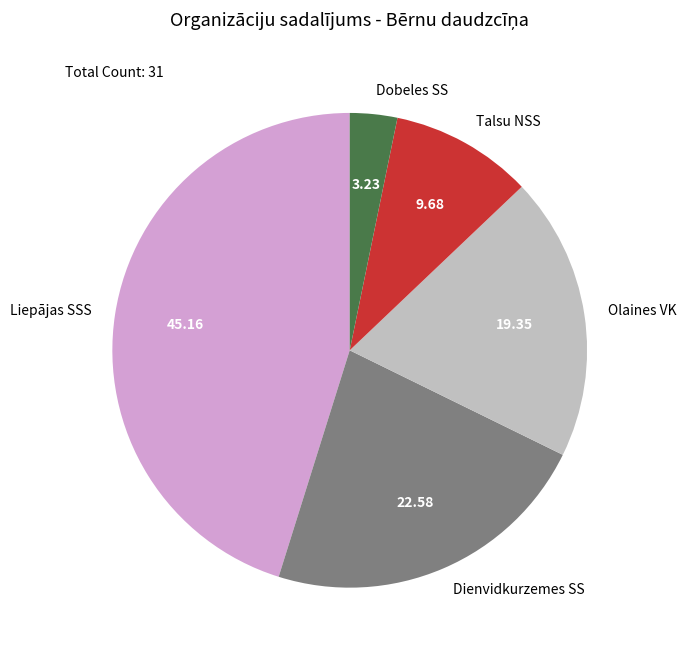

Is the sum of Talsu NSS and Liepājas SSS greater than half?

Yes